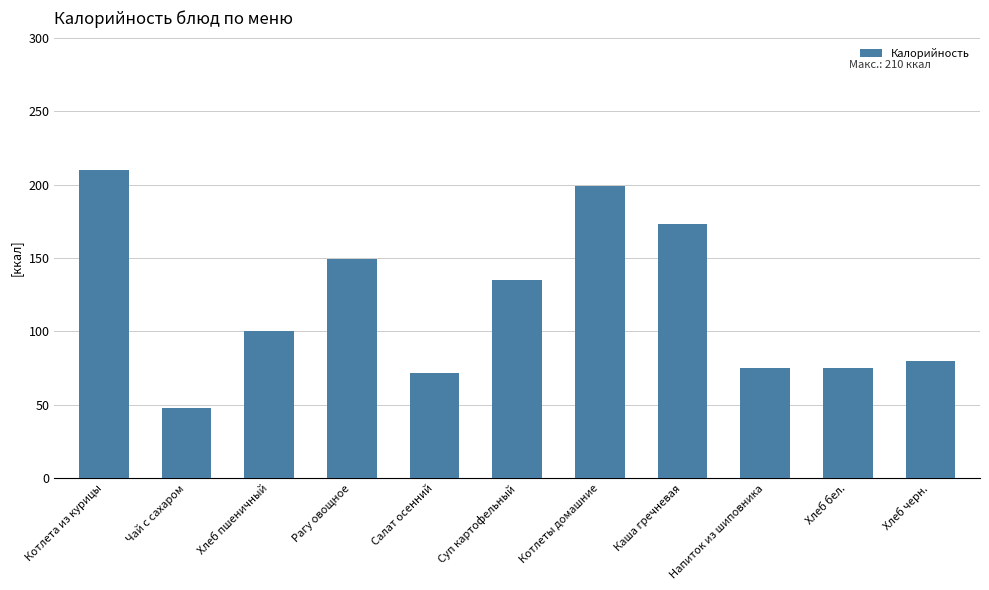

What is the difference between the values at Напиток из шиповника and Салат осенний?

3